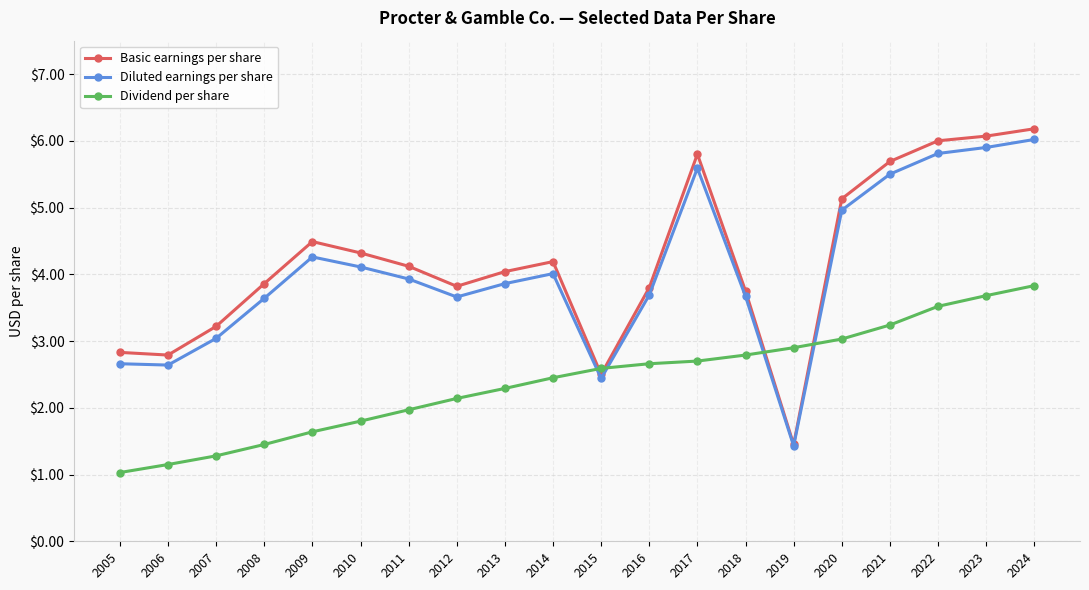

After their last crossing, which series has the higher values: Dividend per share or Diluted earnings per share?

Diluted earnings per share